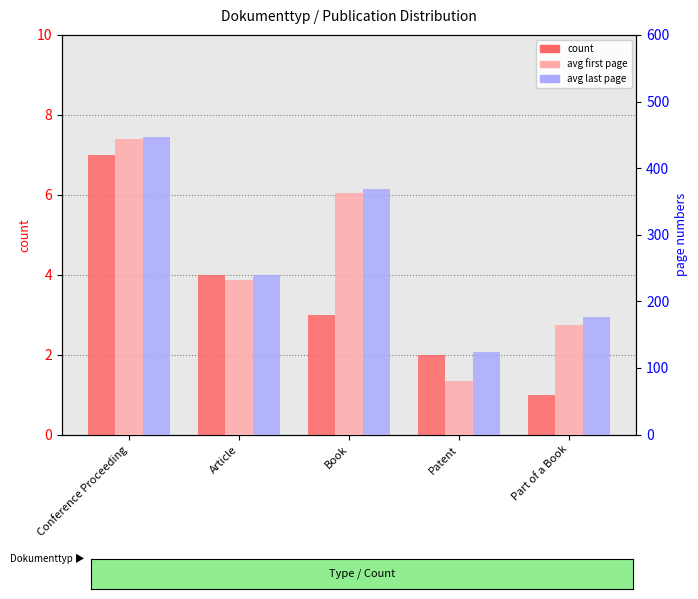

Reading left to right, extract all data points from this chart.

count: Conference Proceeding=7	Article=4	Book=3	Patent=2	Part of a Book=1
avg first page: Conference Proceeding=443	Article=232	Book=363	Patent=81	Part of a Book=165
avg last page: Conference Proceeding=446	Article=239	Book=368	Patent=124	Part of a Book=176